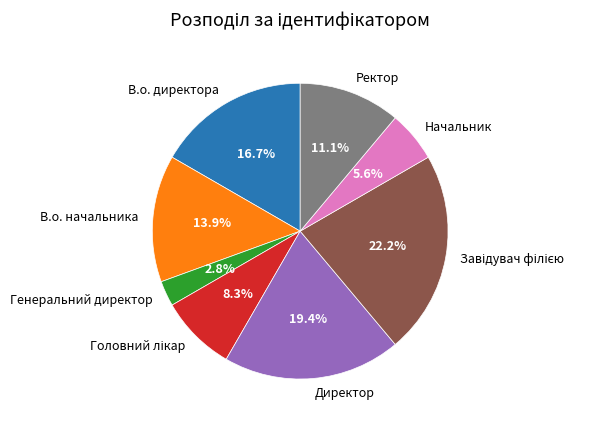

The Начальник slice represents 6% of the pie. True or false?

True